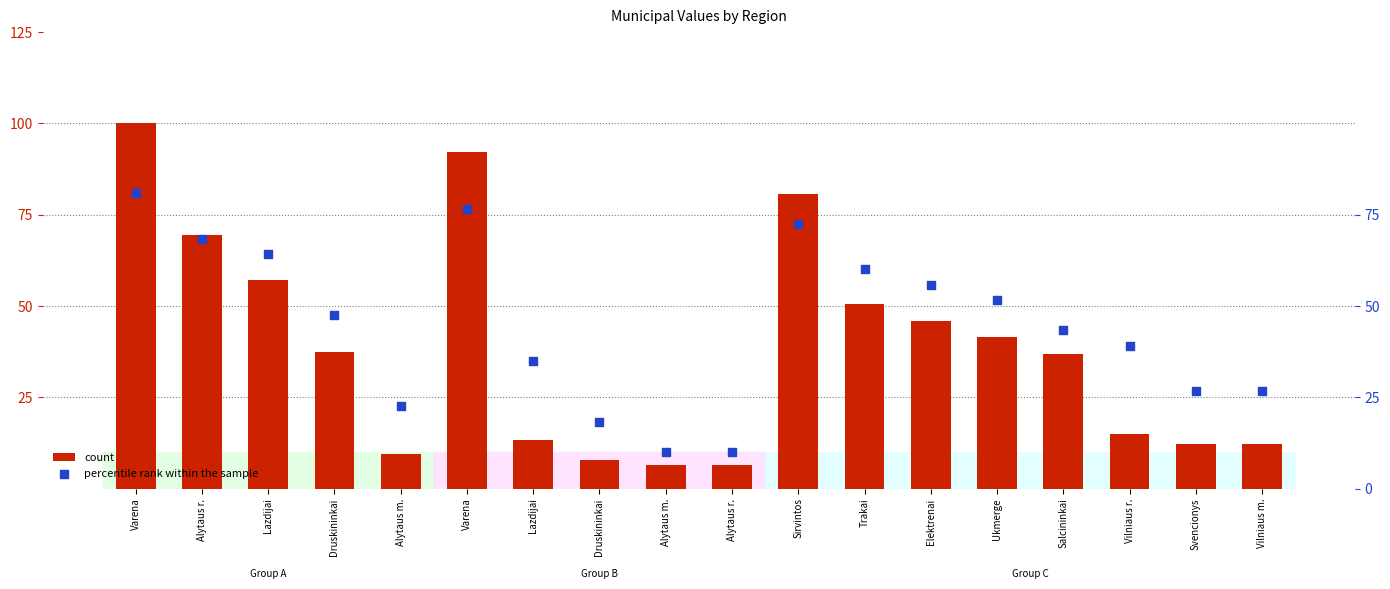

Which series reaches the maximum Y coordinate?

count